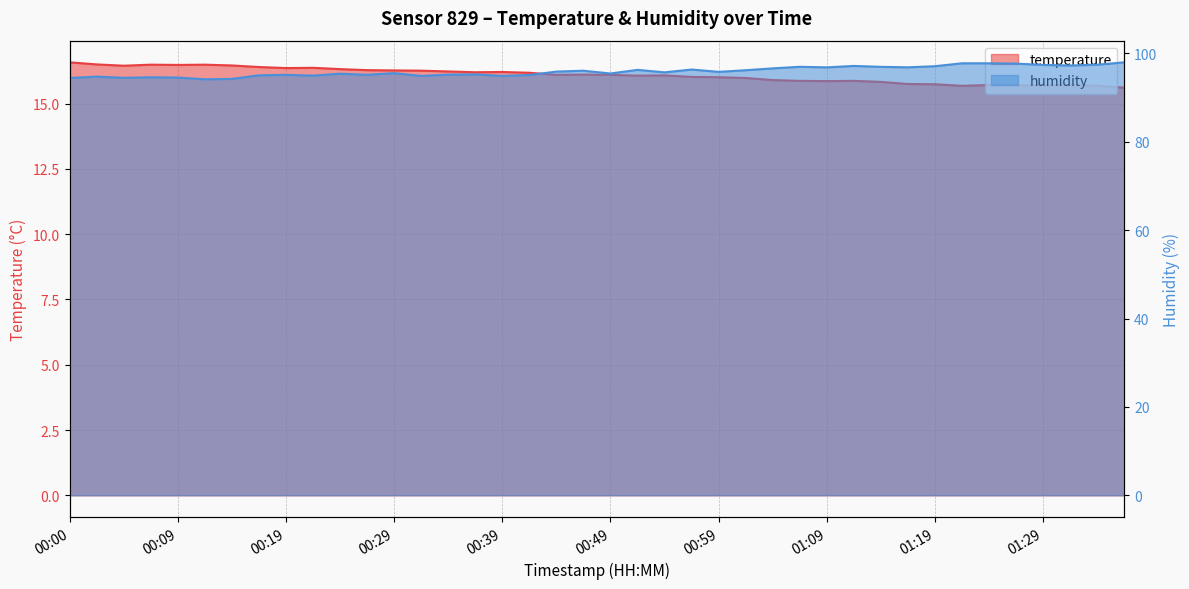

At which category does humidity reach its first local valley?

00:05